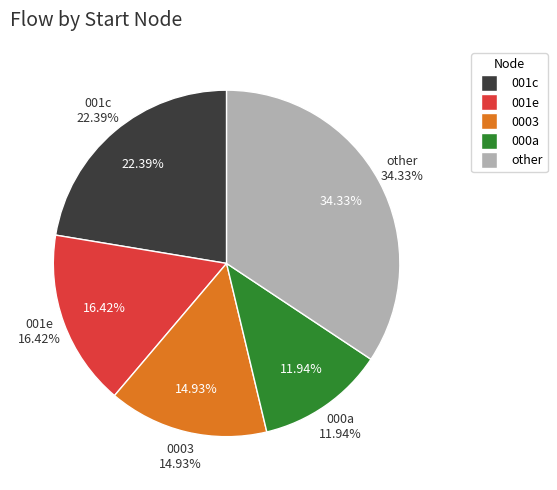

Is there any slice that represents more than half of the pie?

No